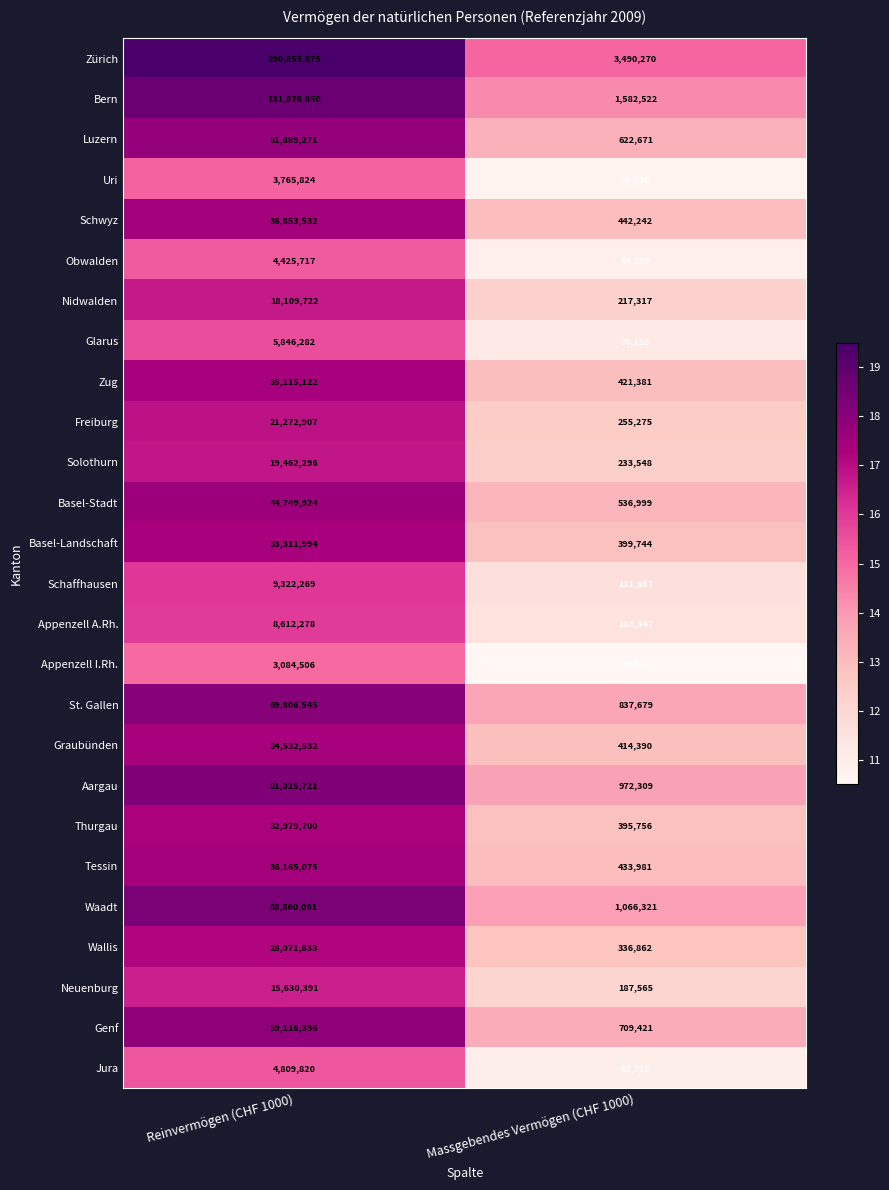

At which category does the chart reach its minimum across all series?

Massgebendes Vermögen (CHF 1000)